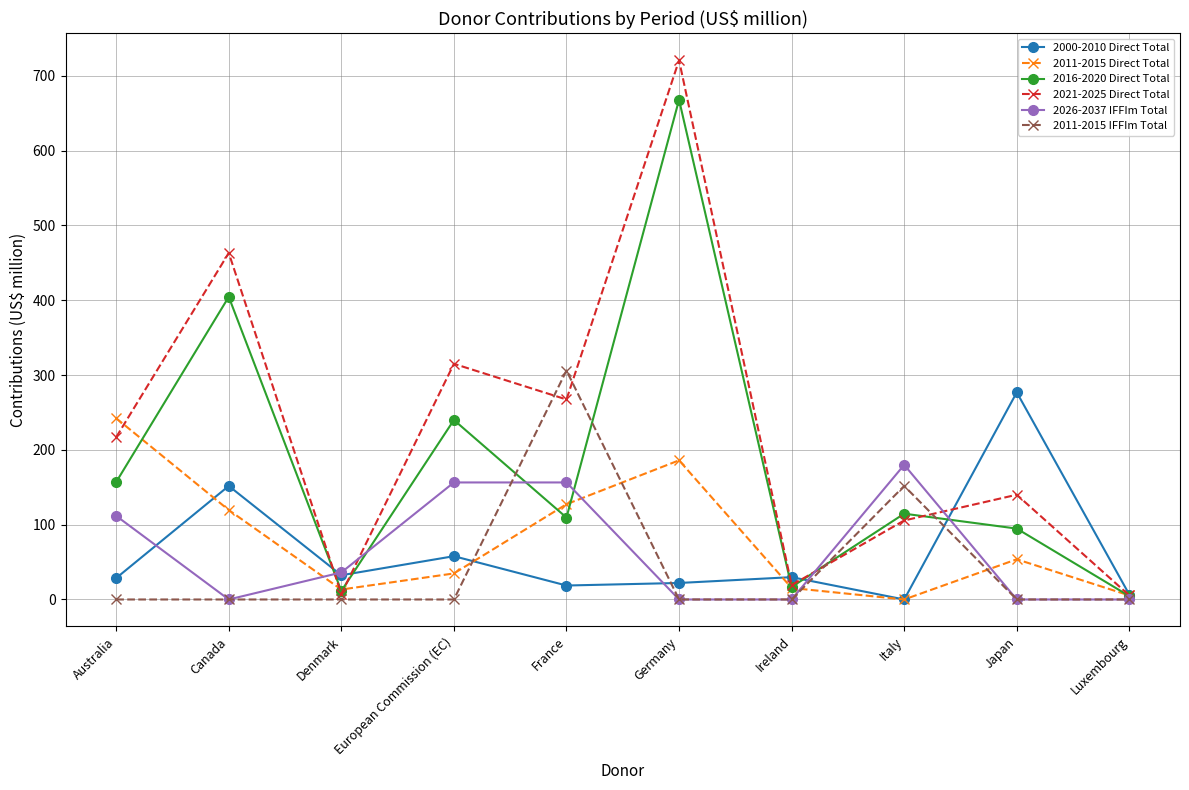

At which category does 2000-2010 Direct Total reach its first local valley?

Denmark